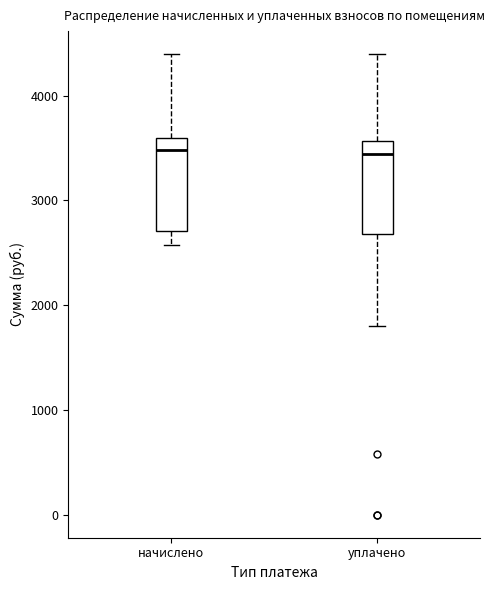

Where does the upper whisker of the box for уплачено end on the y-axis? The values are not printed on the chart, so give them approximately, as read against the axis.

4400